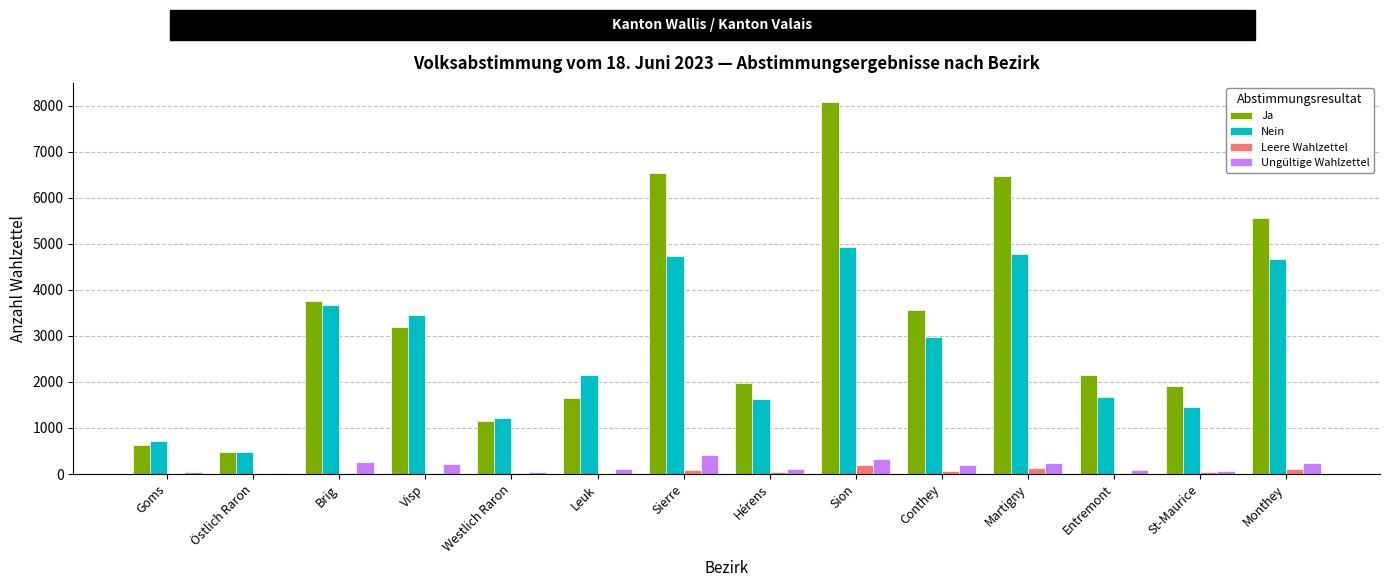

What is the sum of all Ja values?

47143